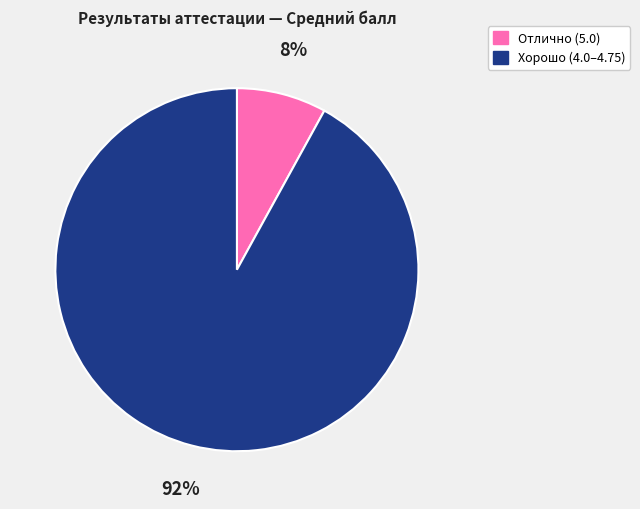

To the nearest percent, what is the difference between the largest and smallest slice percentages?

84%